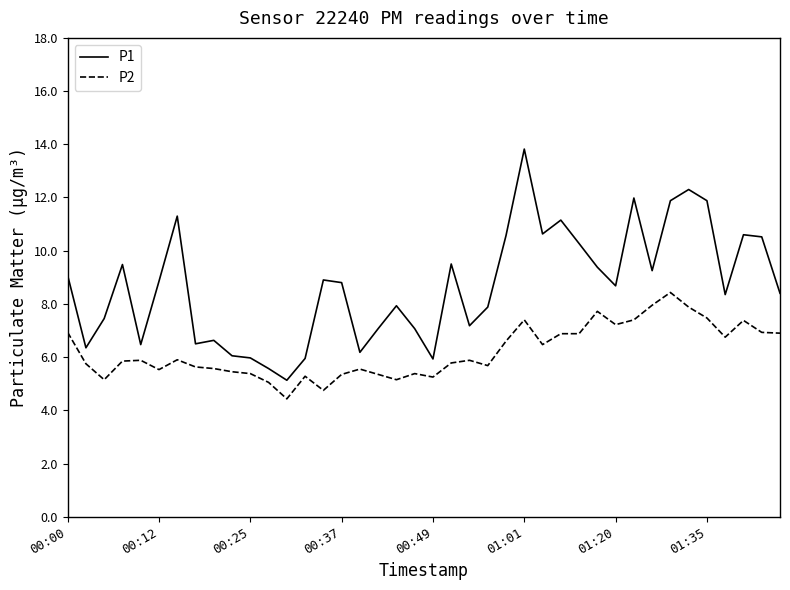

True or false: P2 and P1 intersect in this chart.

False